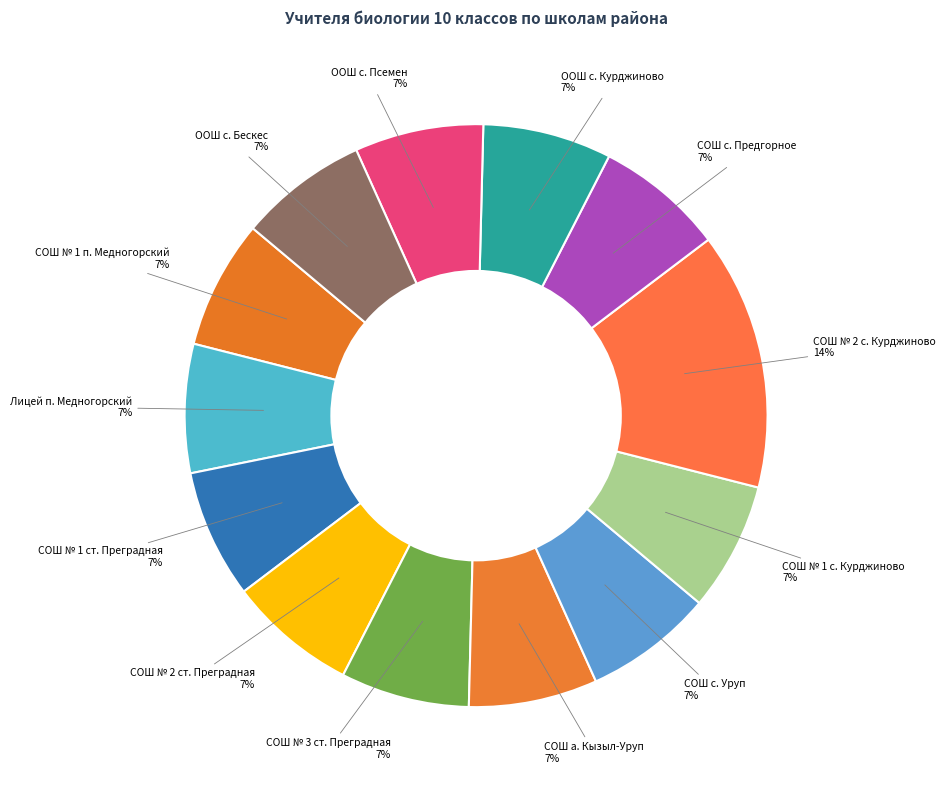

Which slice is the largest?

СОШ № 2 с. Курджиново